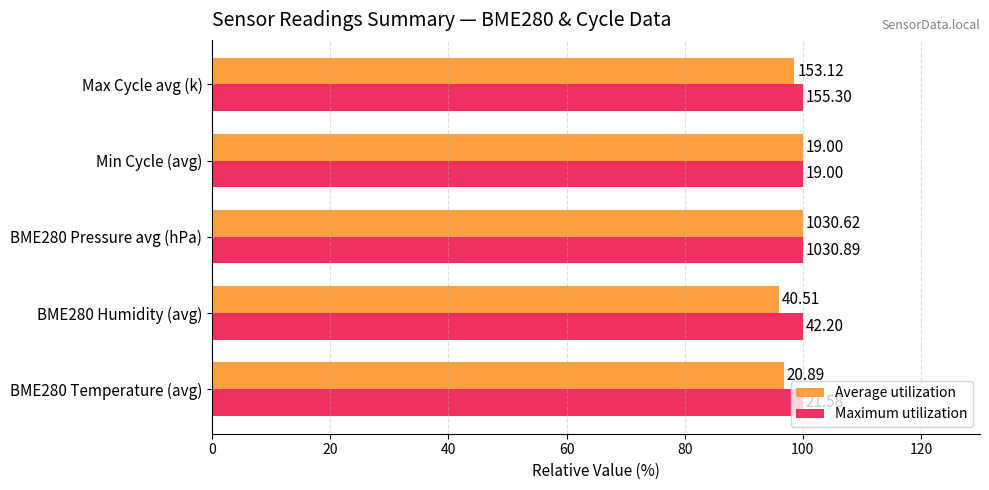

What are all the series names shown in the legend?

Average utilization, Maximum utilization